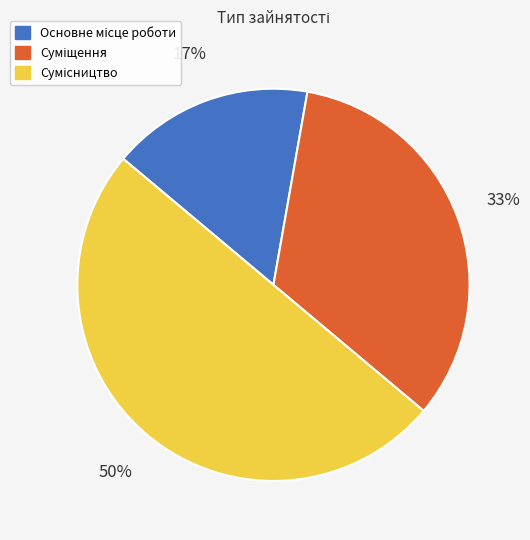

To the nearest percent, what is the difference between the largest and smallest slice percentages?

33%